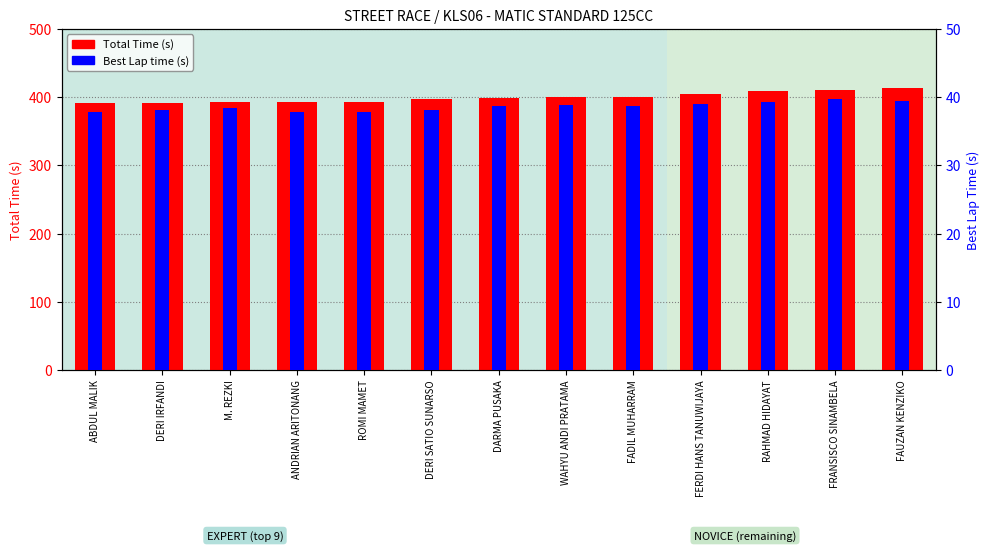

What is the maximum value shown in the chart?

413.3